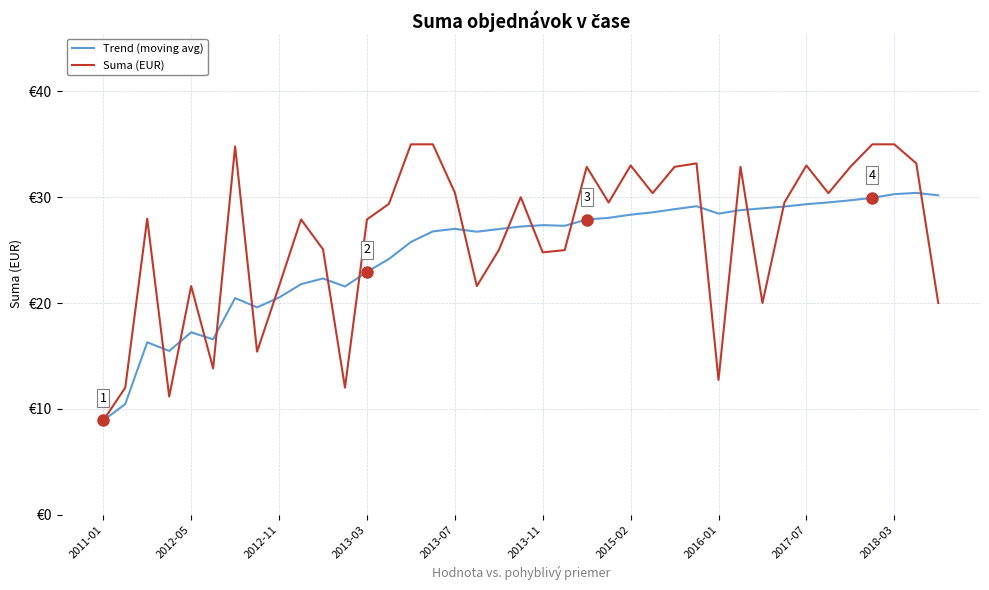

What are all the series names shown in the legend?

Trend (moving avg), Suma (EUR)